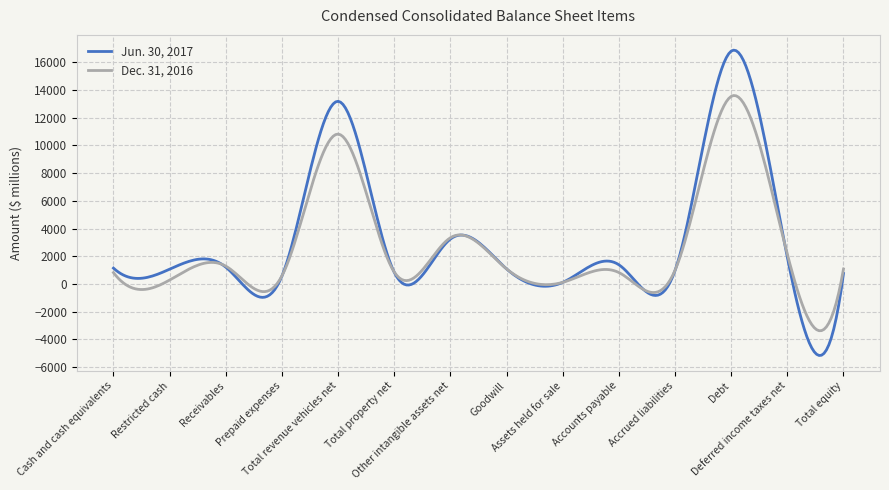

List the series in order of their overall mean, lowest first.

Dec. 31, 2016, Jun. 30, 2017